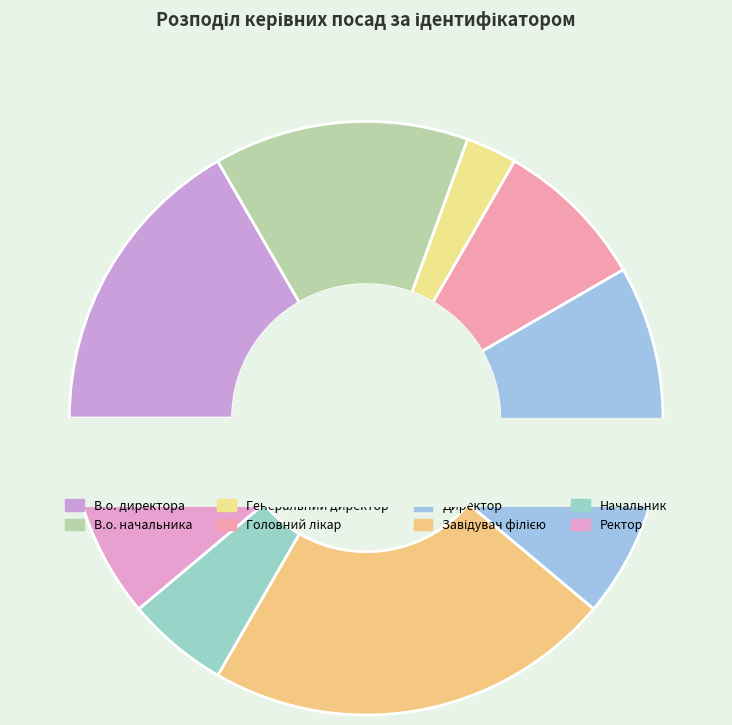

Do Начальник and Завідувач філією together represent more than half of the pie?

No